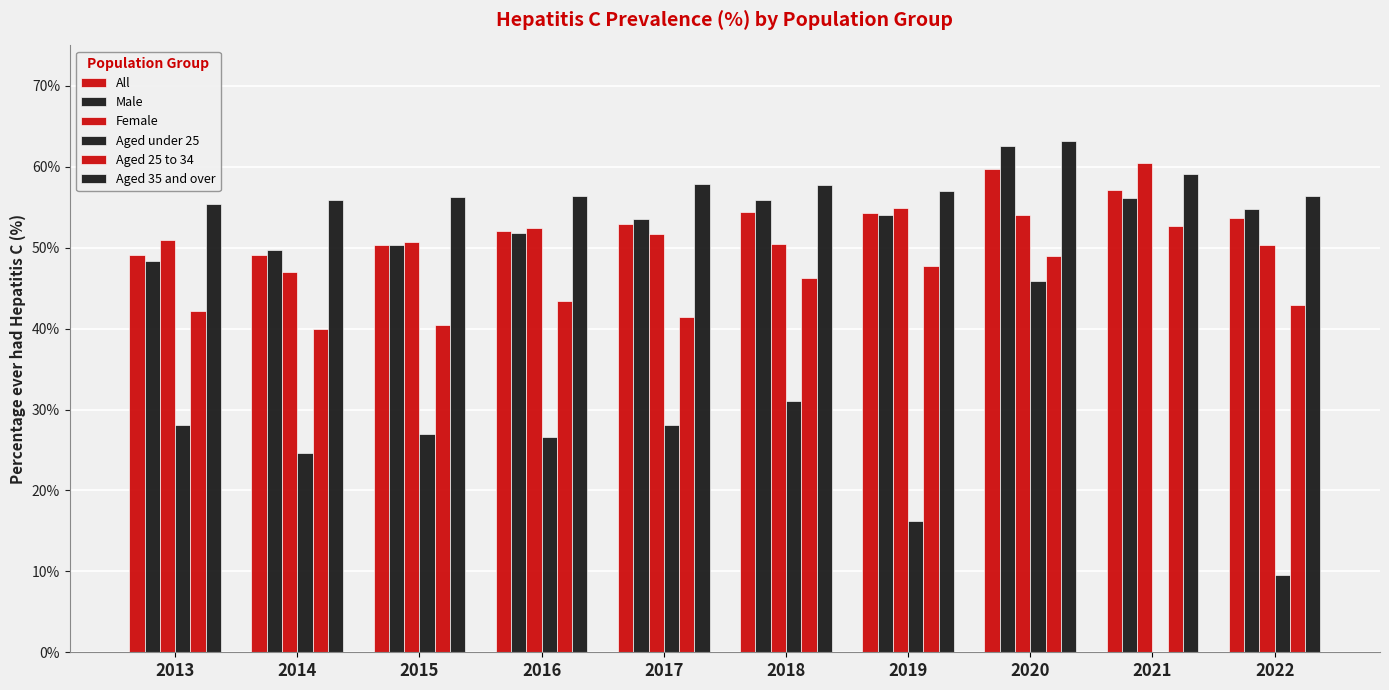

How many categories are shown in the chart?

10